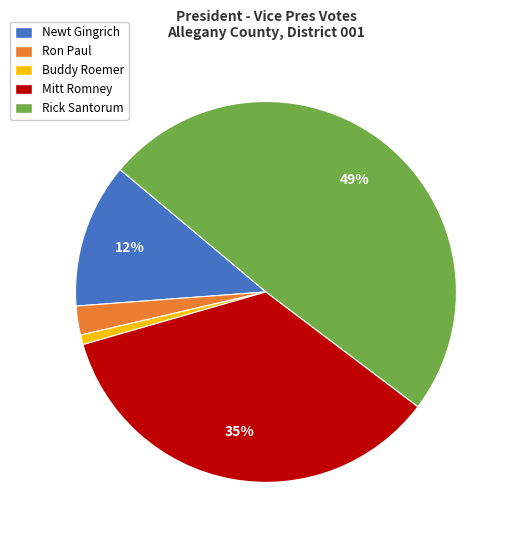

True or false: Rick Santorum accounts for 36% of the total.

False